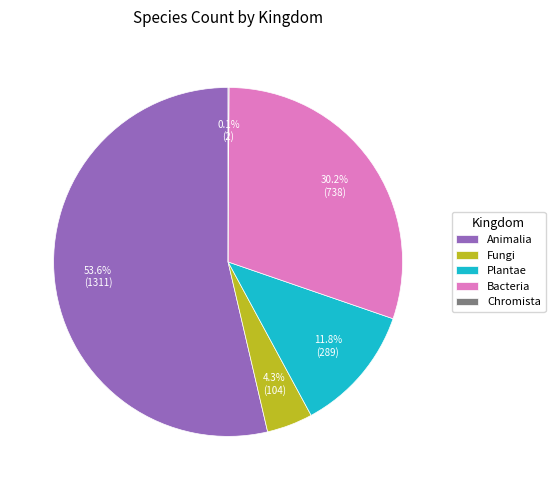

Does Animalia represent more than half of the total?

Yes